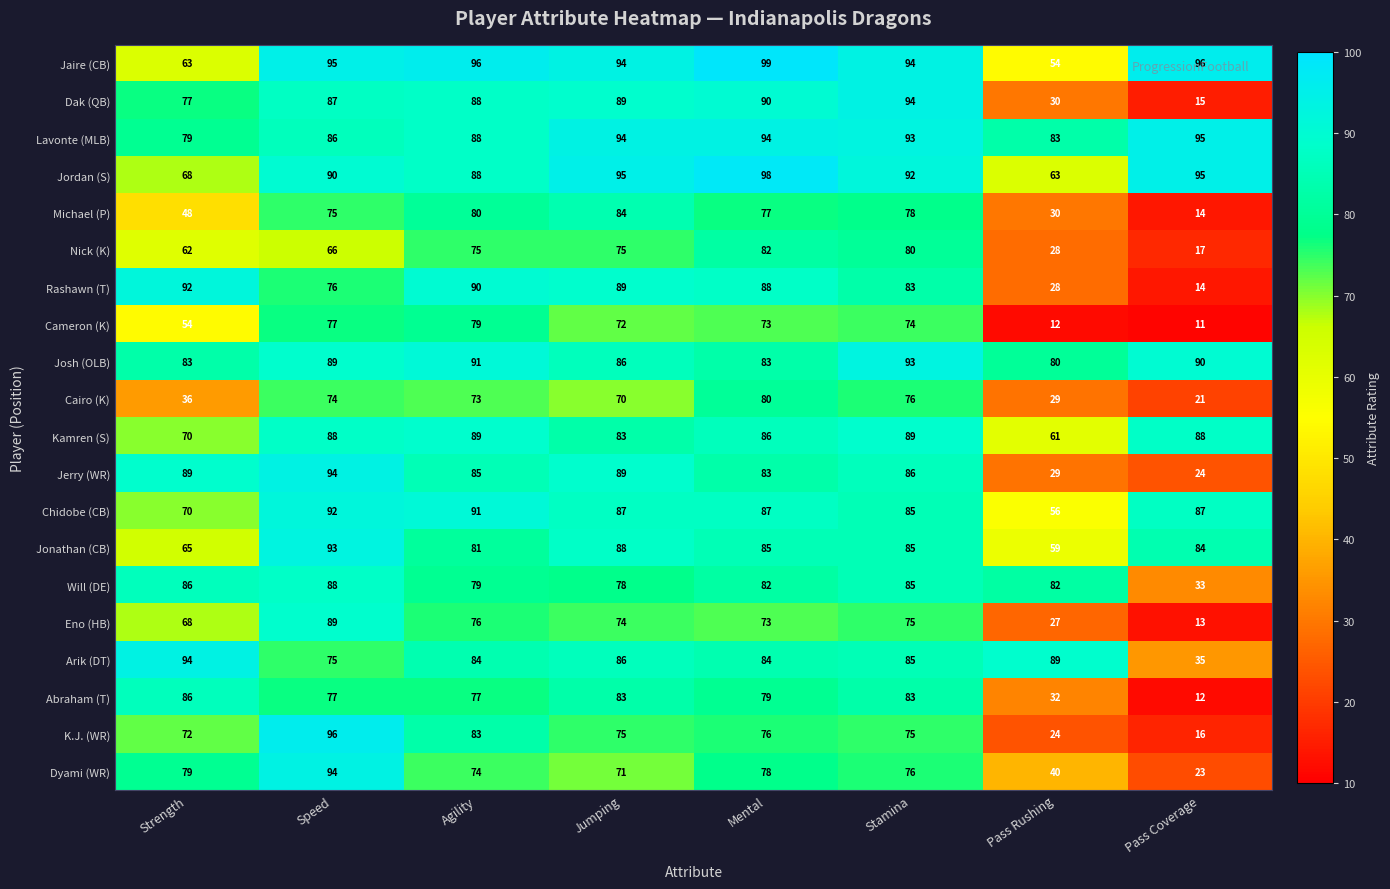

Which category has the highest value across all series?

Mental